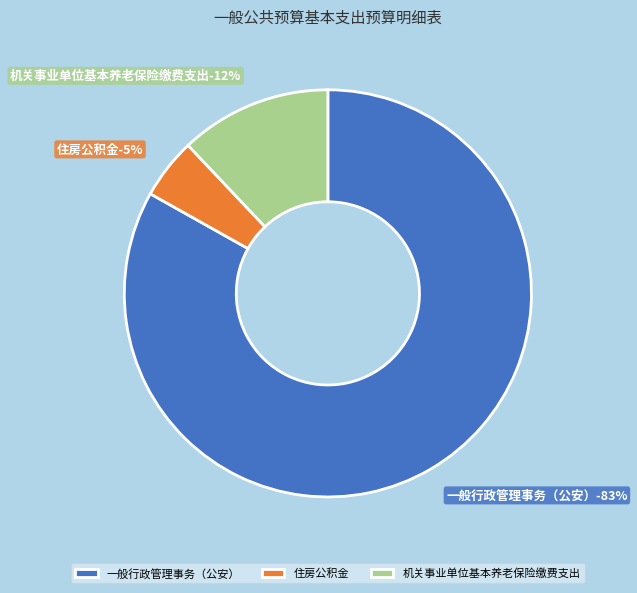

Which category has the biggest portion of the pie?

一般行政管理事务（公安）